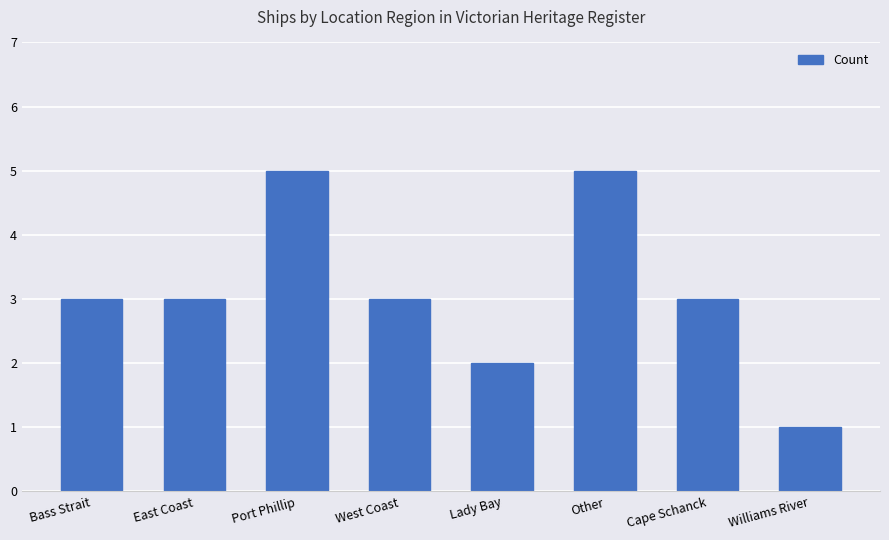

What is the maximum value shown in the chart?

5